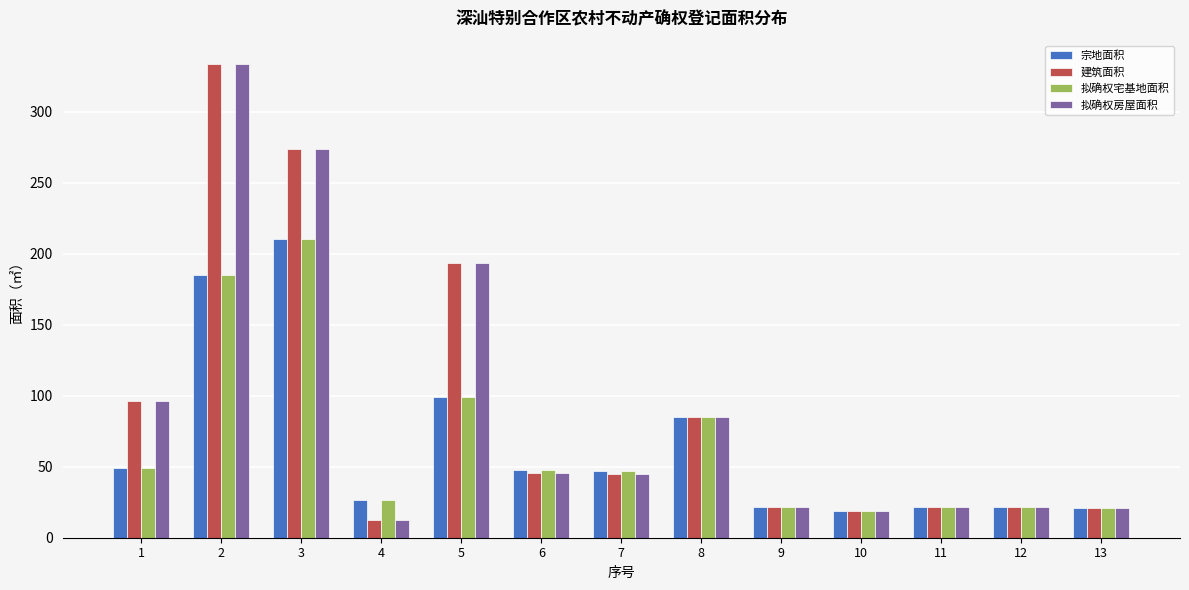

Which category has the lowest value across all series?

4